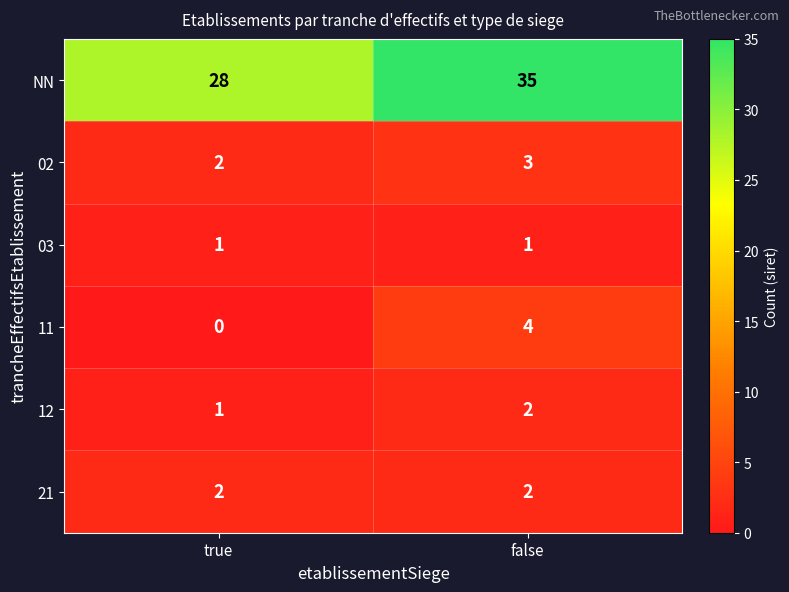

At which category is the sum across all series the highest?

false